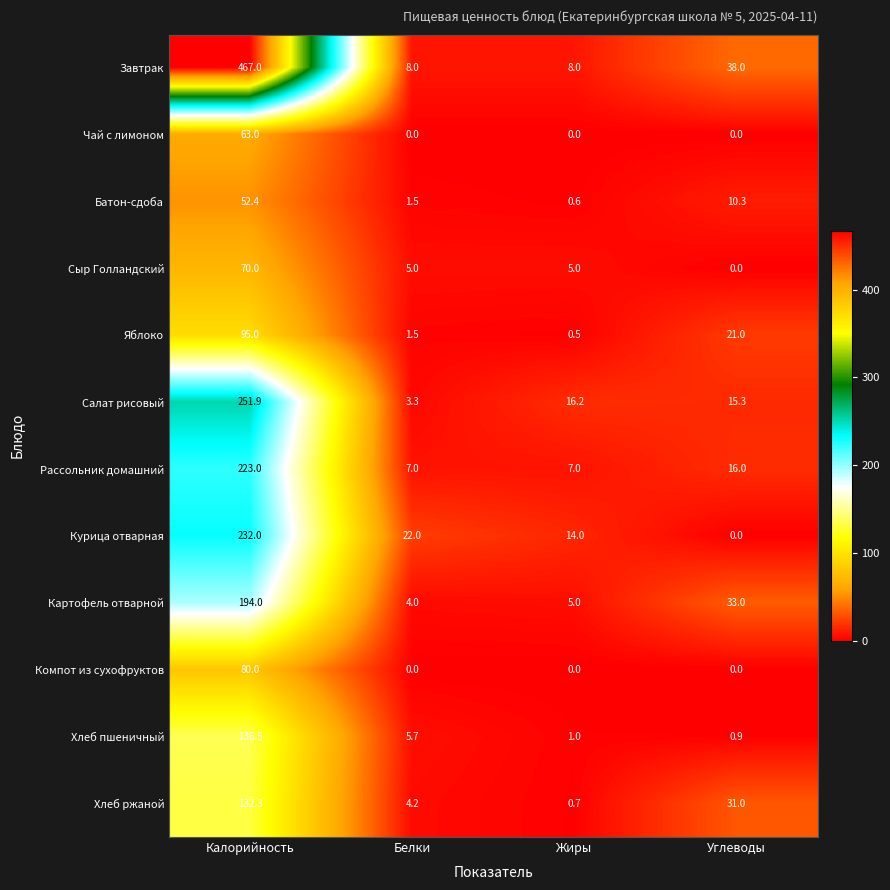

Rank the series by their maximum value, from highest to lowest.

Завтрак, Салат рисовый, Курица отварная, Рассольник домашний, Картофель отварной, Хлеб пшеничный, Хлеб ржаной, Яблоко, Компот из сухофруктов, Сыр Голландский, Чай с лимоном, Батон-сдоба